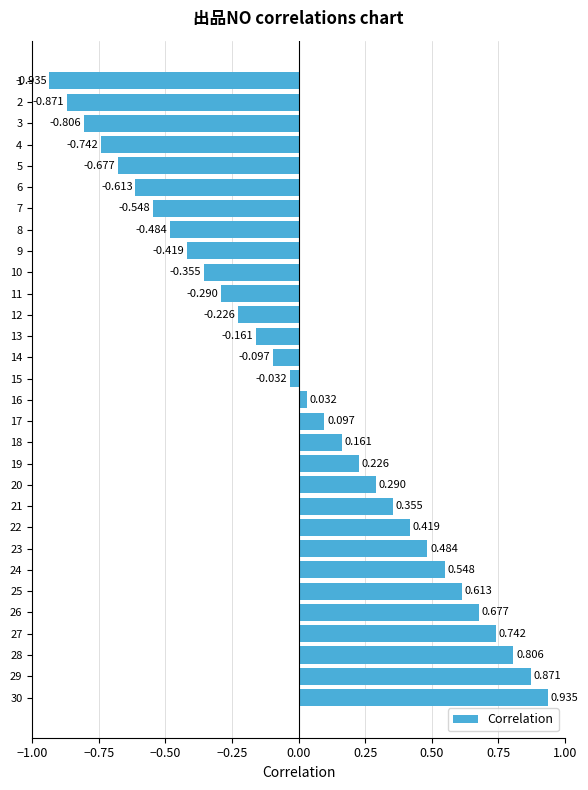

List the labels in order of value, largest first.

30, 29, 28, 27, 26, 25, 24, 23, 22, 21, 20, 19, 18, 17, 16, 15, 14, 13, 12, 11, 10, 9, 8, 7, 6, 5, 4, 3, 2, 1